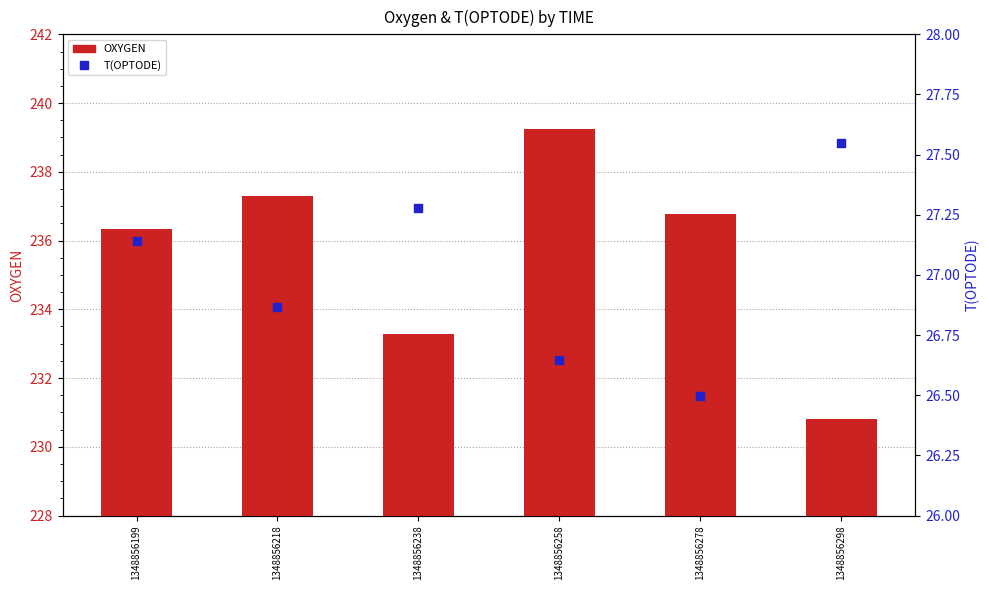

Which series contains the highest Y value?

OXYGEN